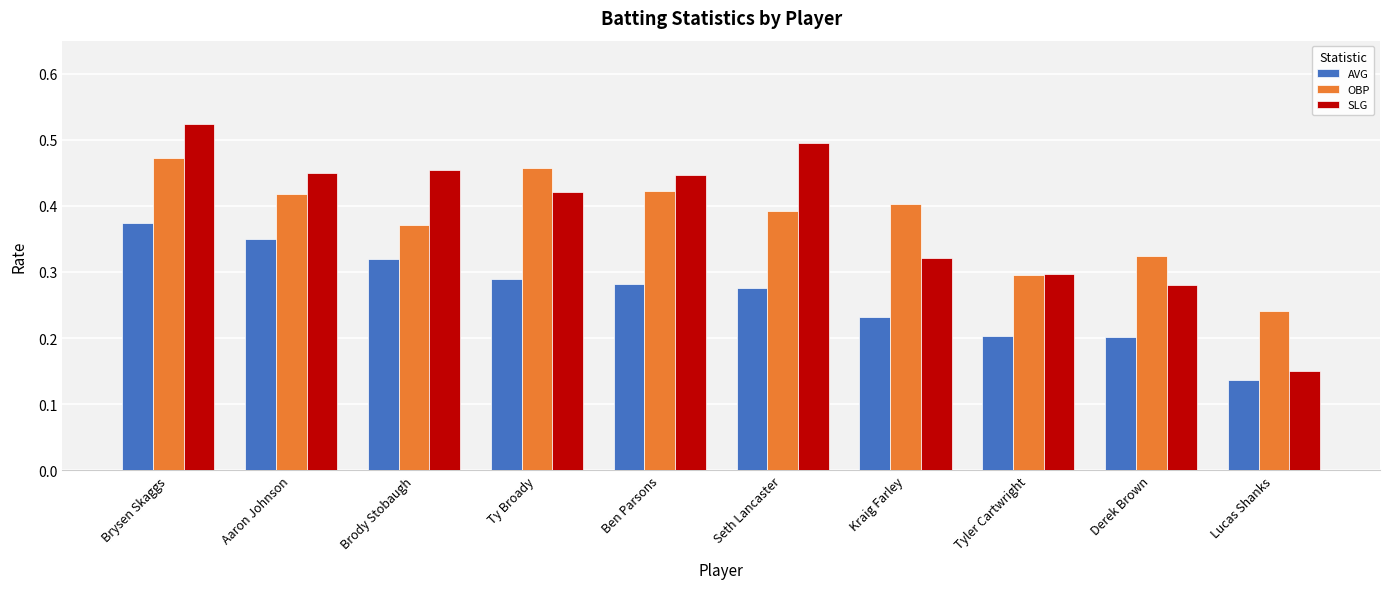

Count the SLG values in the range 0 to 1.

10